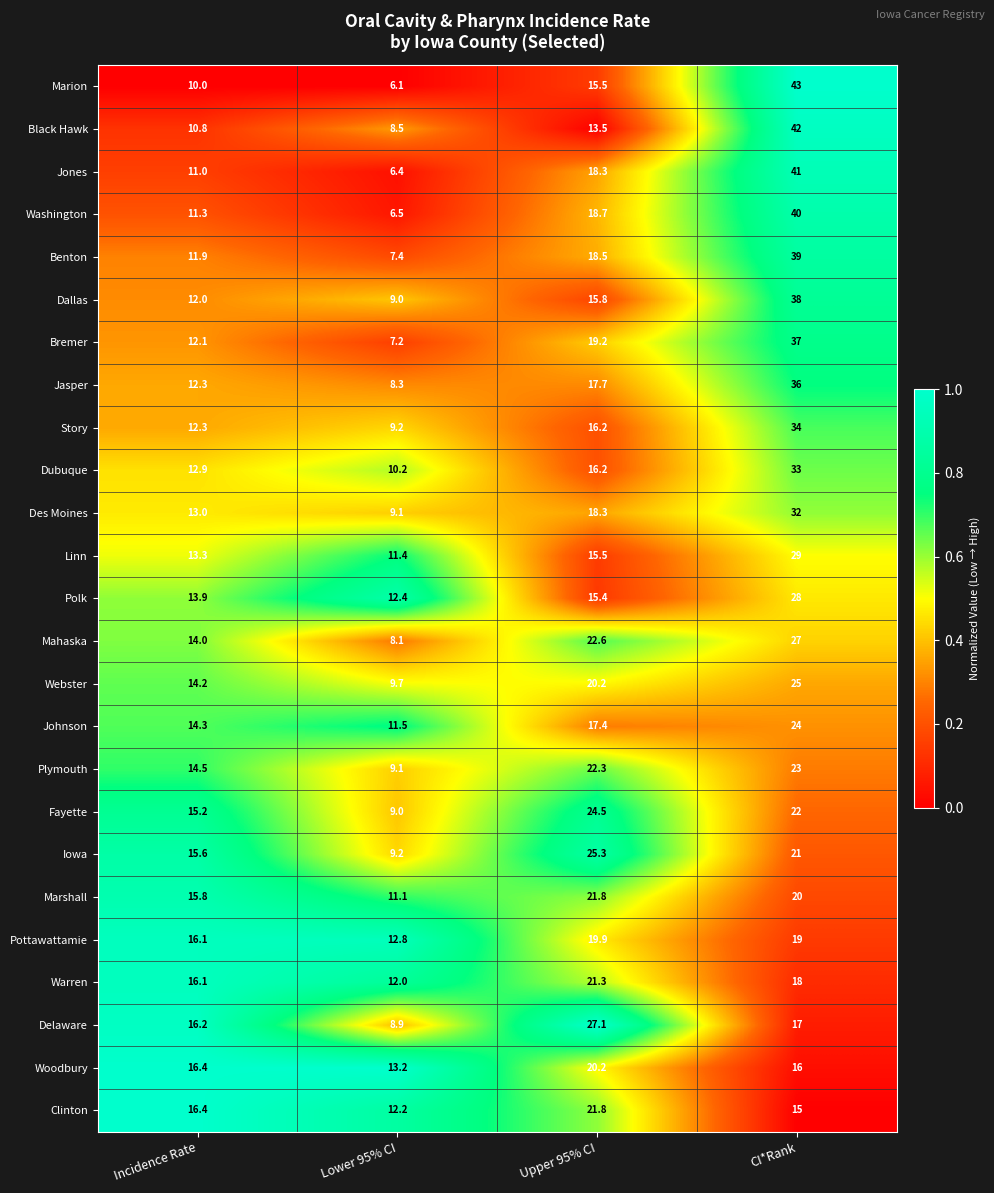

What is the difference between the highest and lowest values at Incidence Rate?

6.4